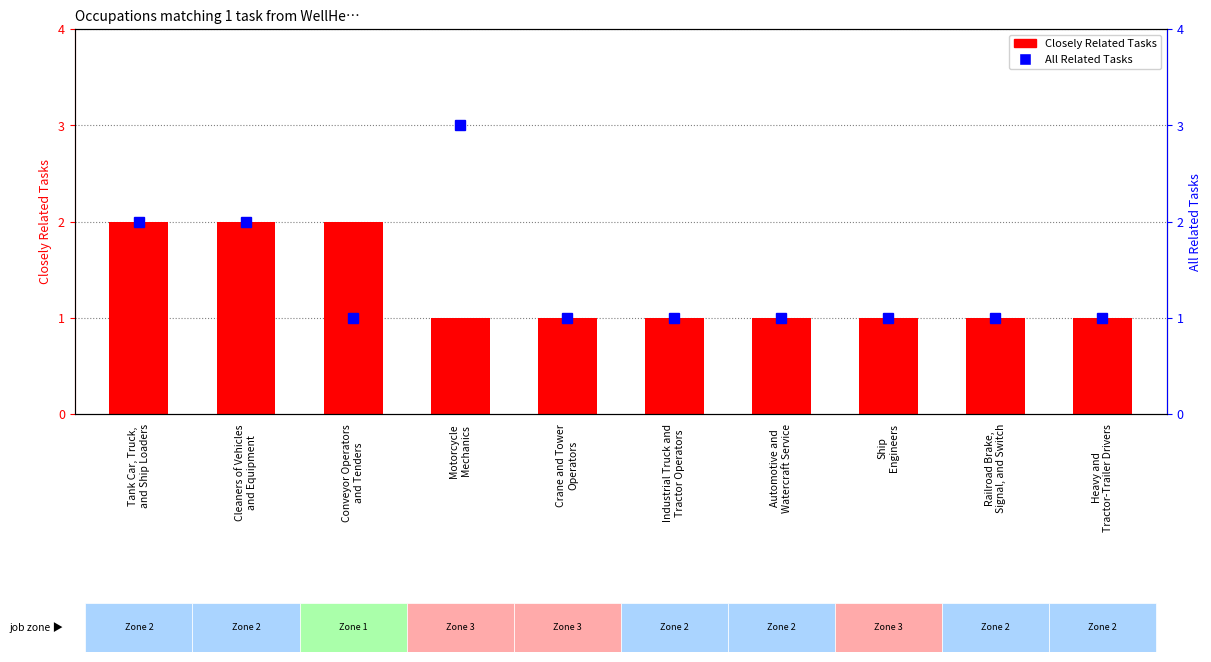

How many Closely Related Tasks values are between 1 and 2?

10